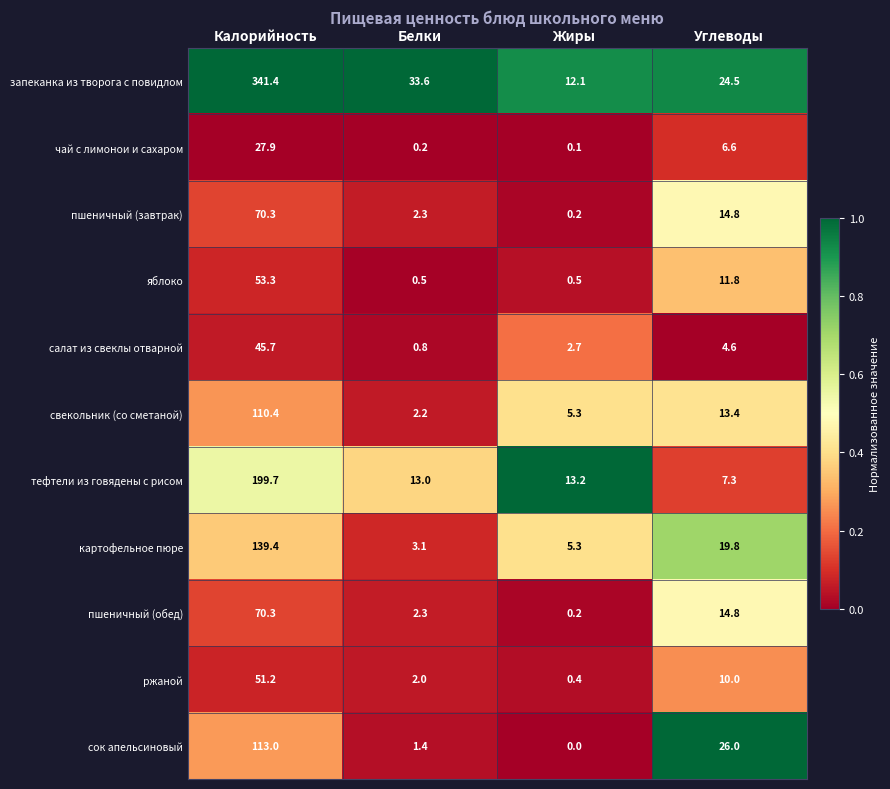

At which category is the sum across all series the highest?

Калорийность